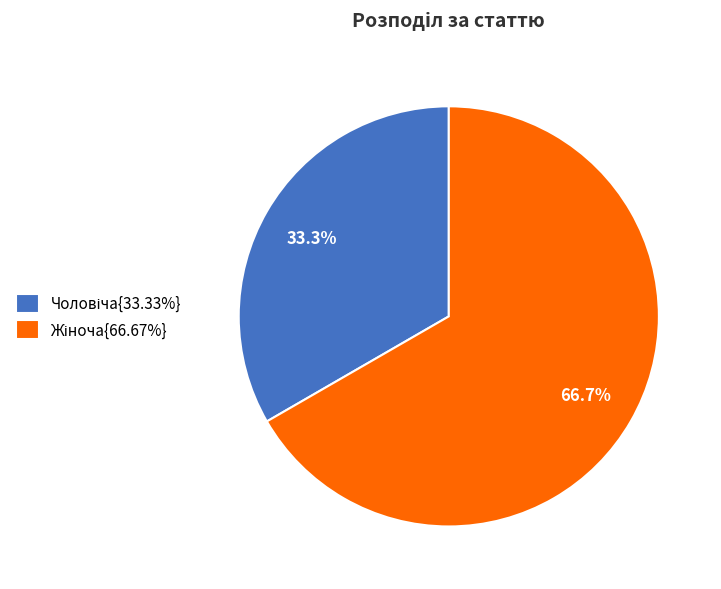

Is there any slice that represents more than half of the pie?

Yes